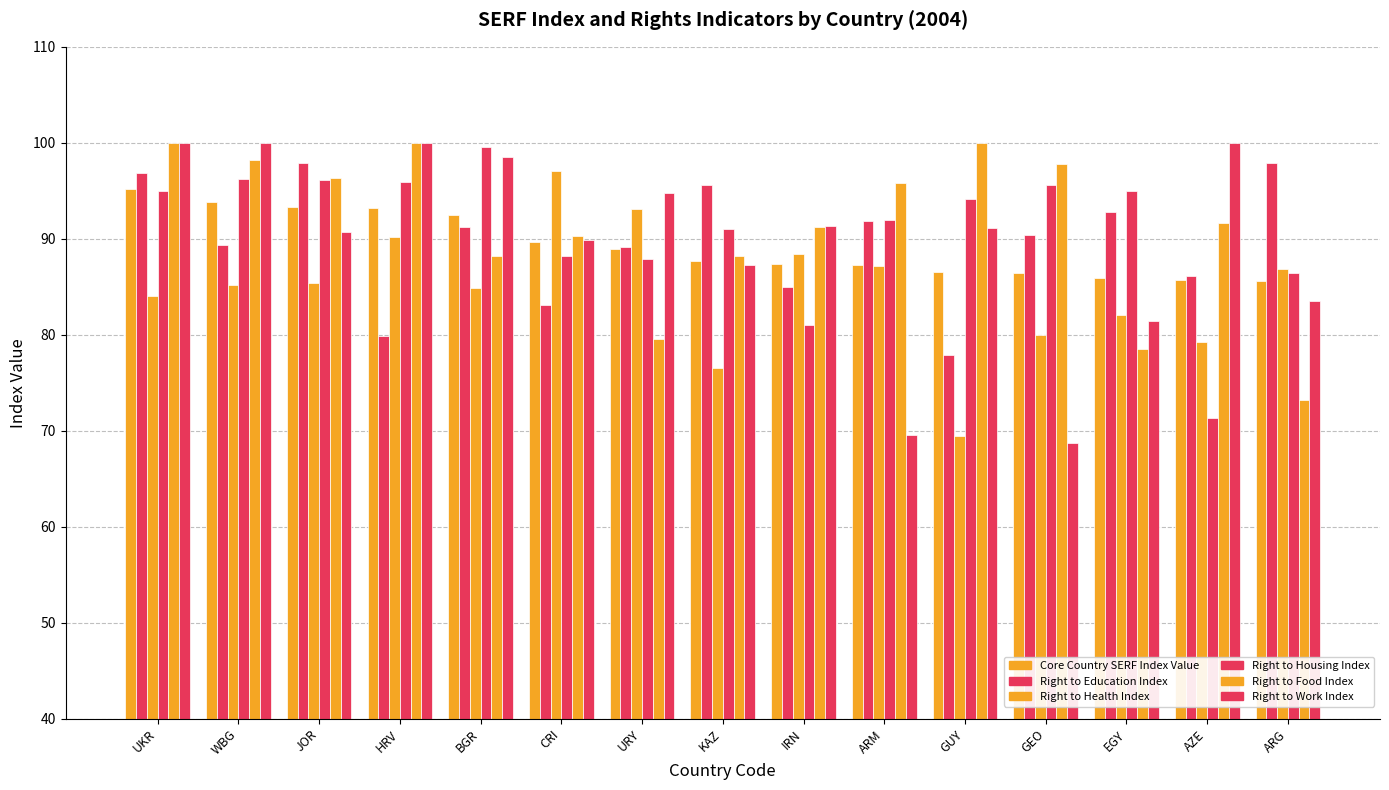

How many bars are there in total?

90